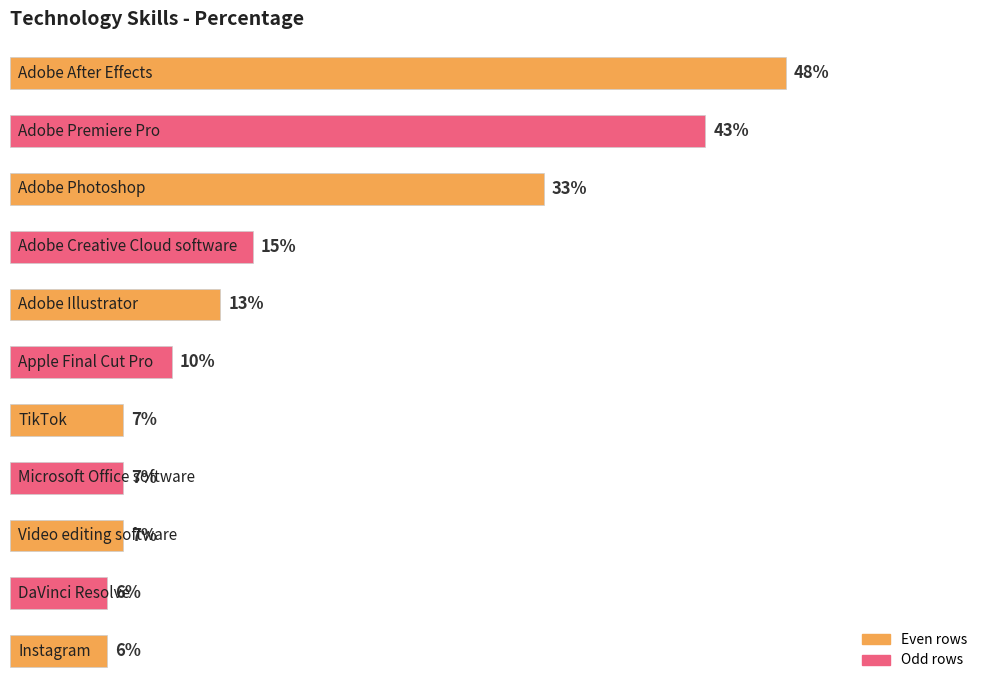

Are the bars horizontal?

Yes